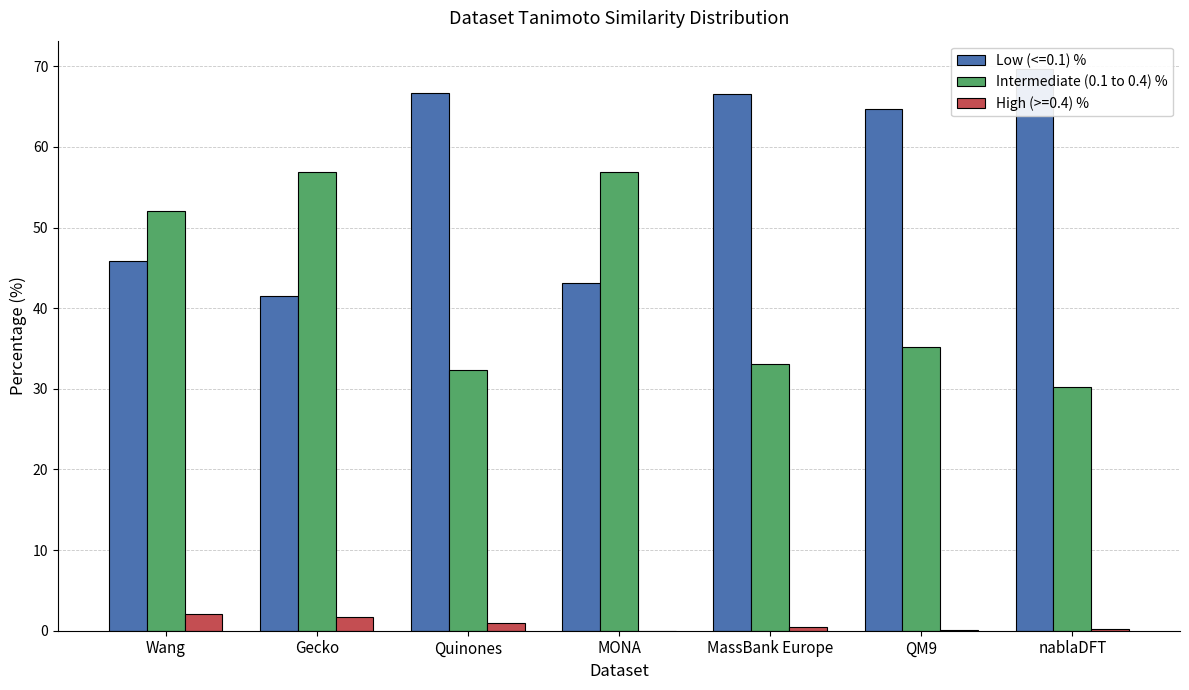

Reading right to left, list all the values displayed in this chart.

nablaDFT=30.2	QM9=35.2	MassBank Europe=33.1	MONA=56.9	Quinones=32.3	Gecko=56.9	Wang=52.0